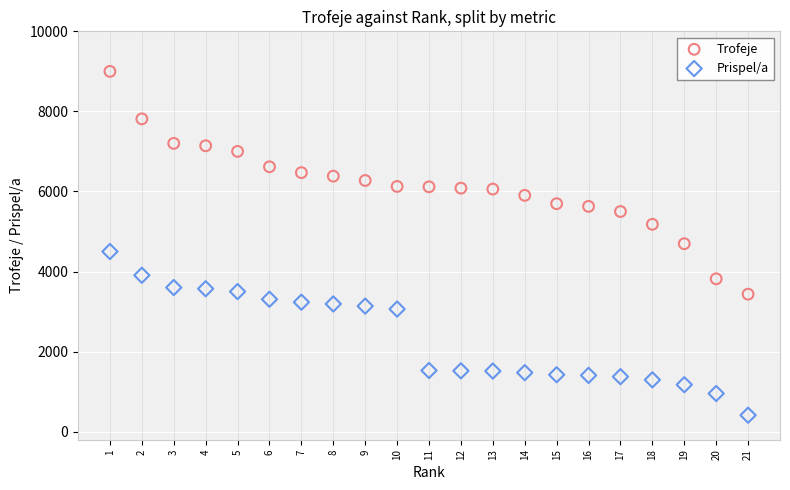

What is the X range (max minus min) for the scatter plot?

20